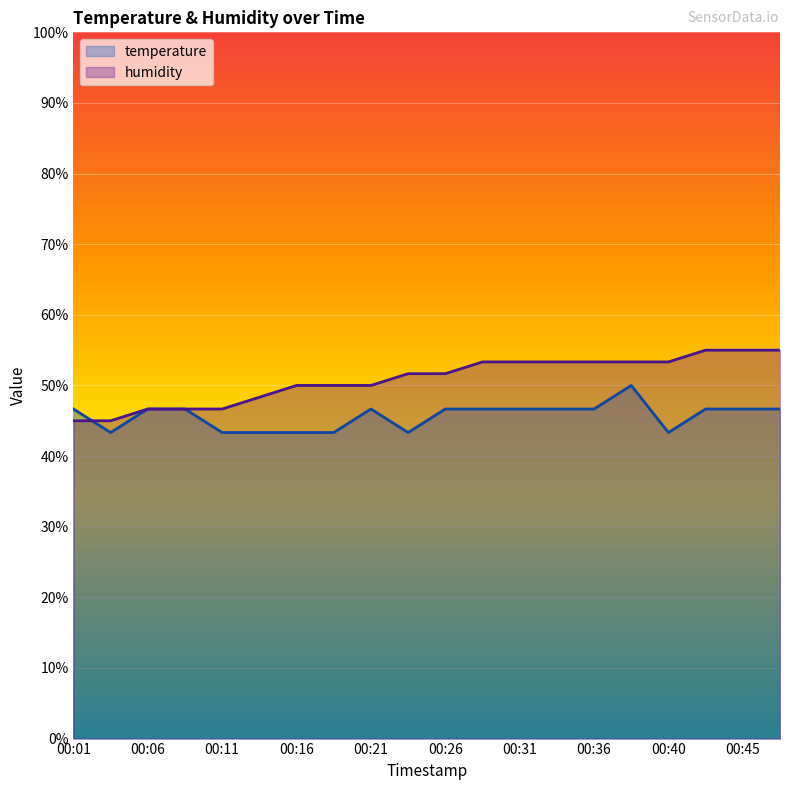

Where does the humidity series first go above 51?

00:23